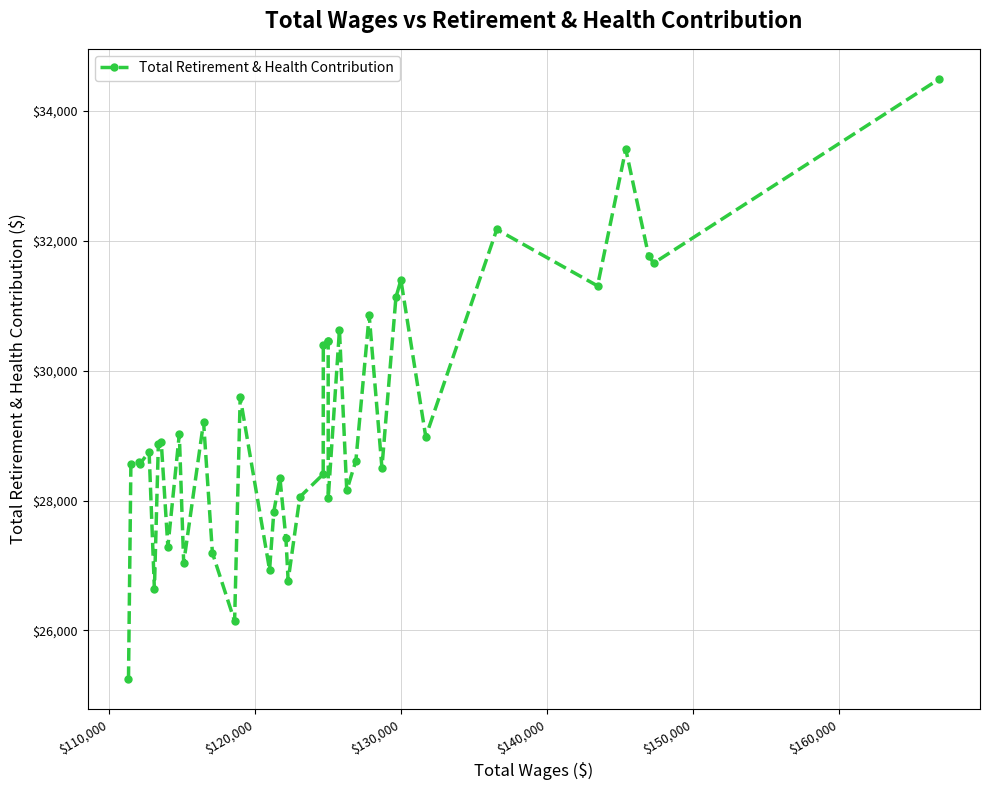

True or false: the data shows 45067 at 21.

False